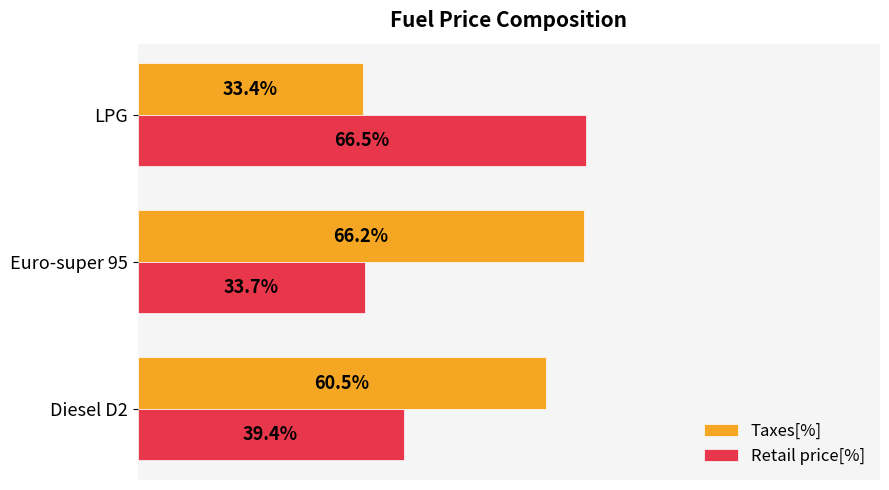

Rank the series by their average value, from highest to lowest.

Taxes[%], Retail price[%]